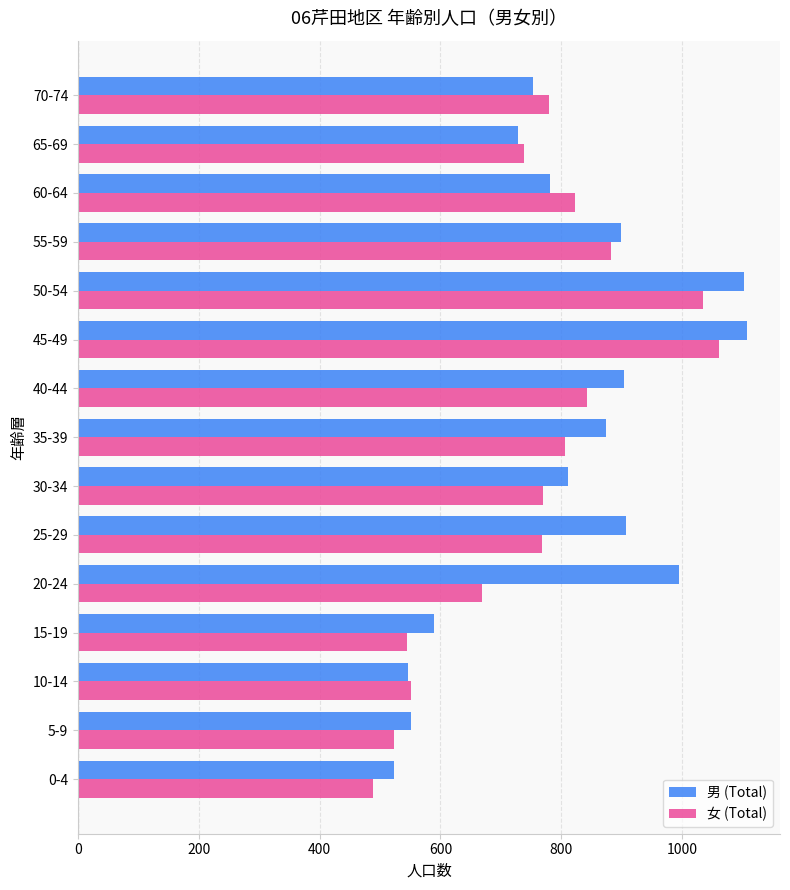

What is the maximum value for 男 (Total)?

1107